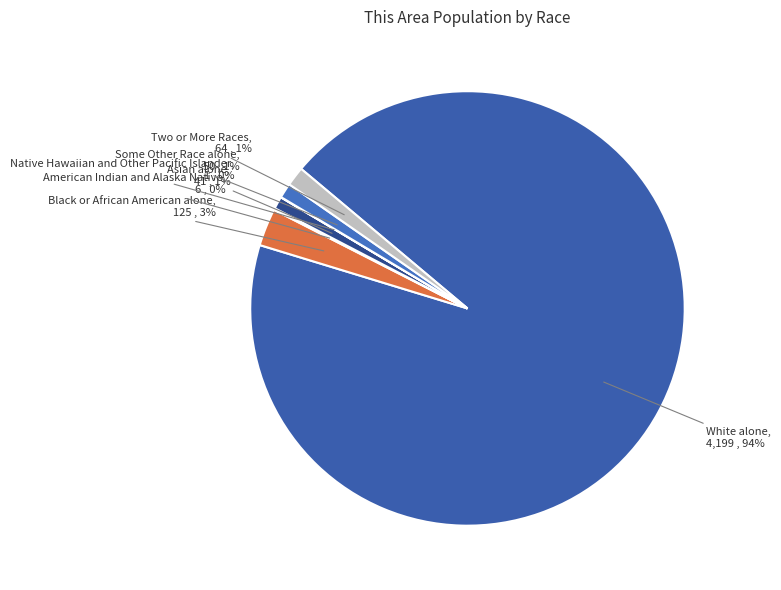

What is the largest slice in the pie chart?

White alone